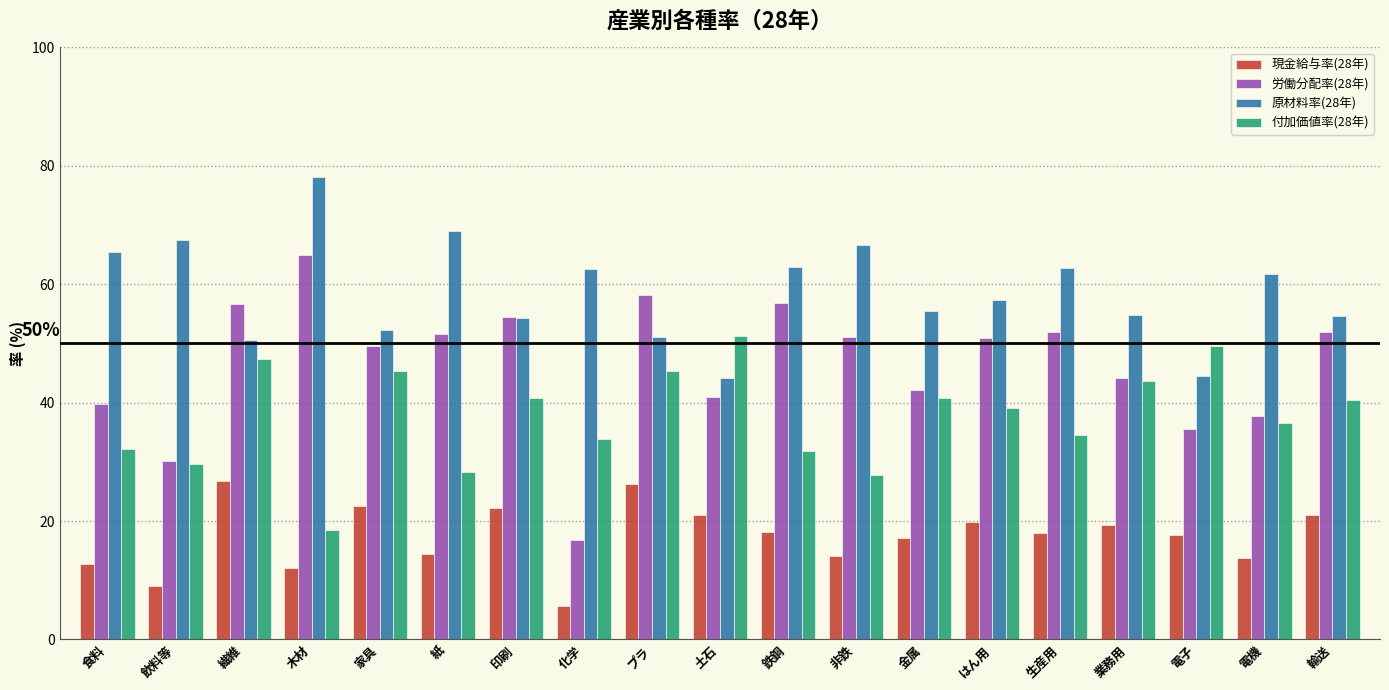

Which series has the largest total across all categories?

原材料率(28年)